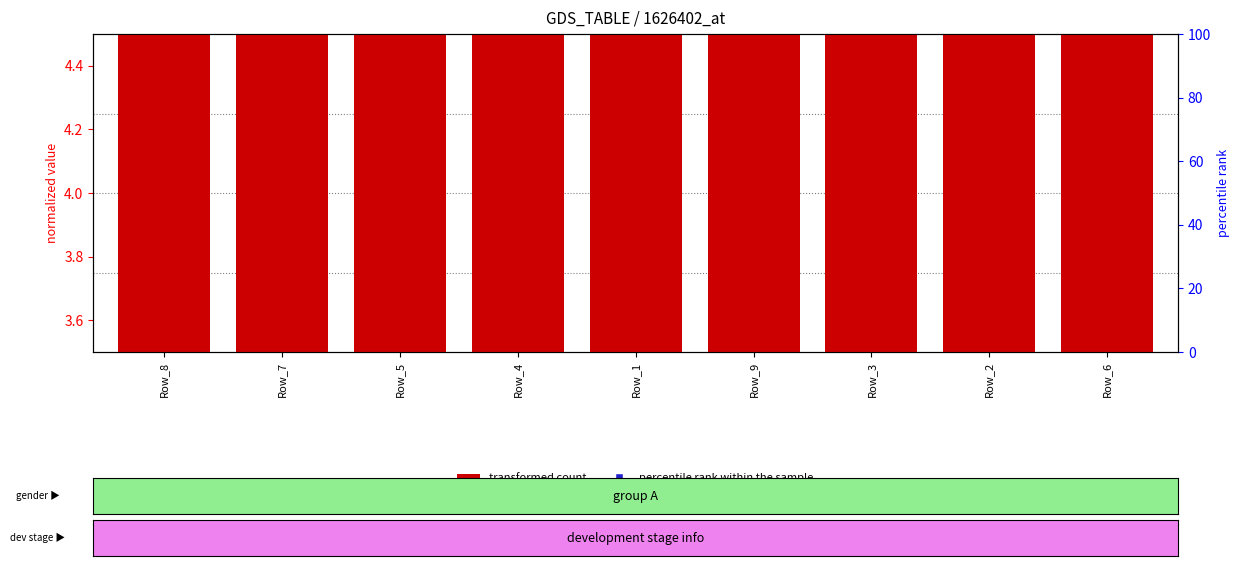

Is the value of col_7 at Row_2 greater than the value of col_4 at Row_7?

Yes